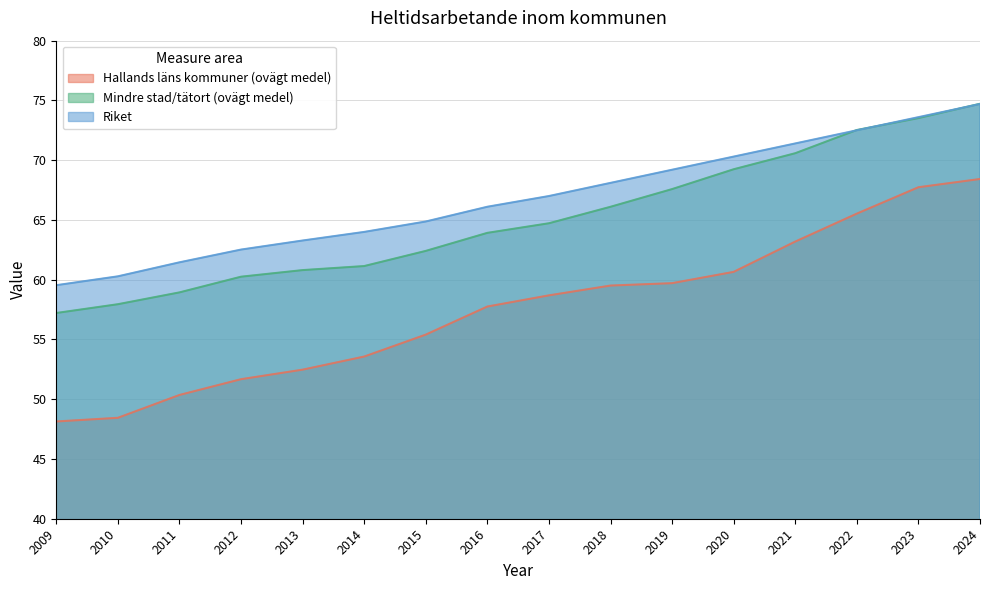

Where does the Mindre stad/tätort (ovägt medel) series first go above 64?

2017